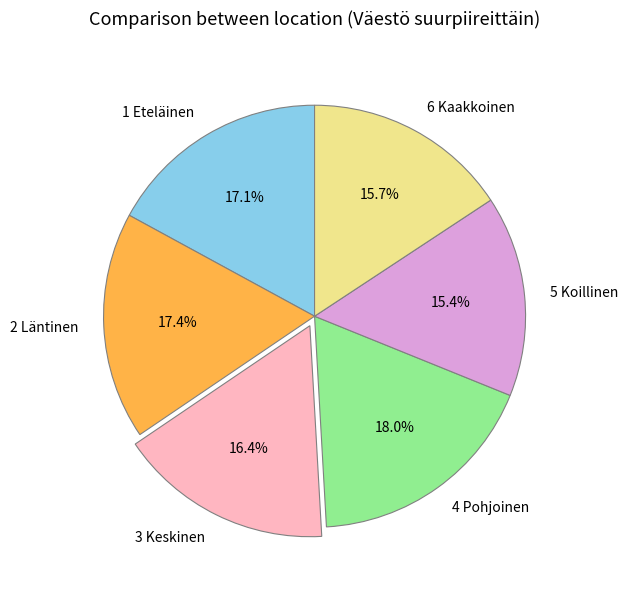

How much of the chart is everything except 1 Eteläinen?

82.9%